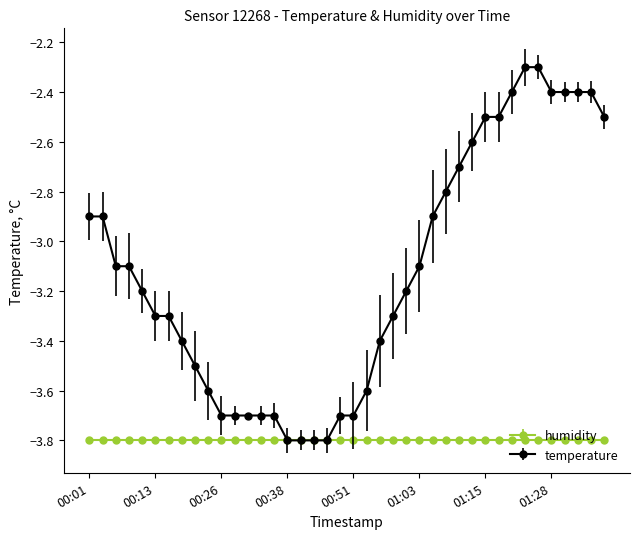

How many data points in temperature are above -3?

16